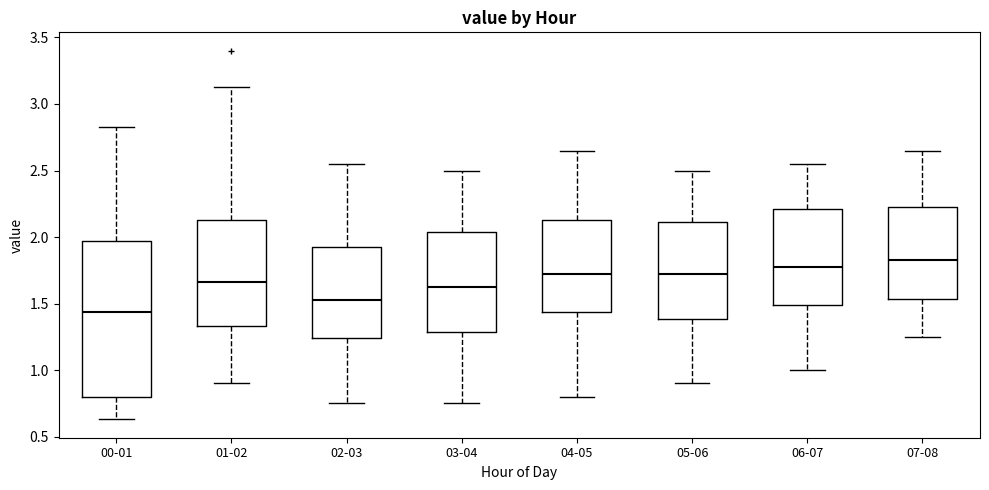

Which box's median line is the lowest?

00-01